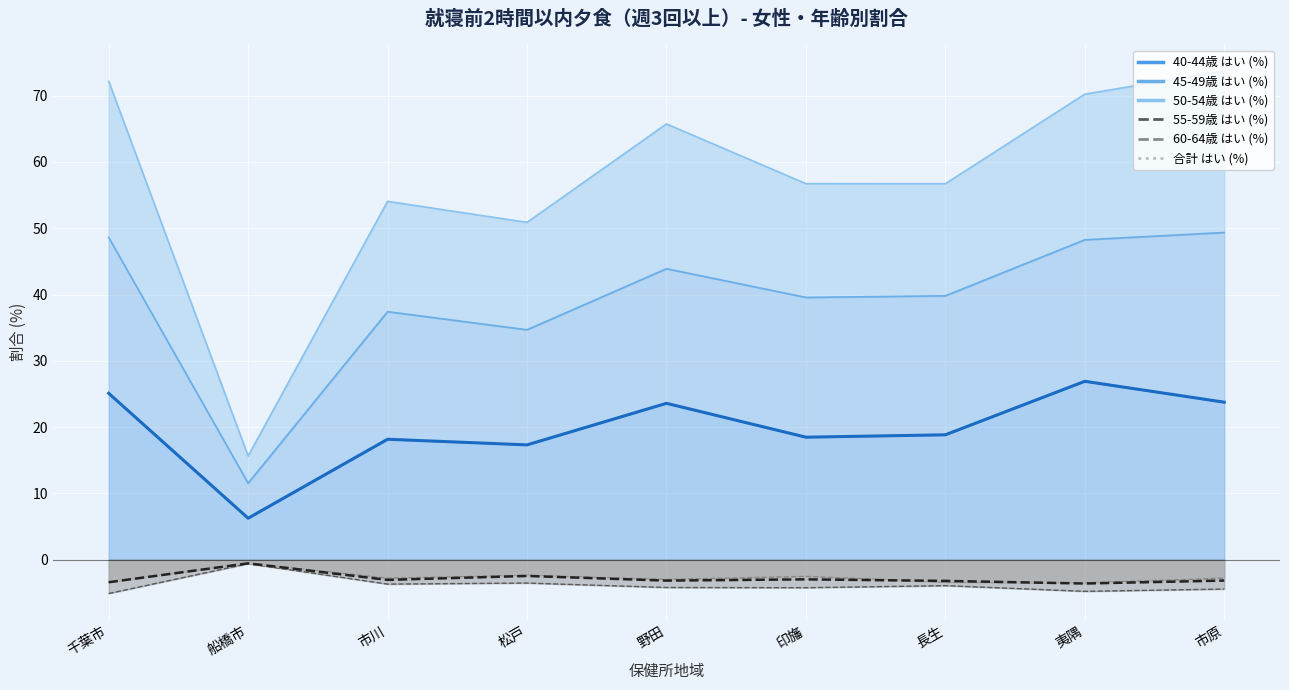

Where does the はい（40-44歳）_line series first go above 18?

千葉市